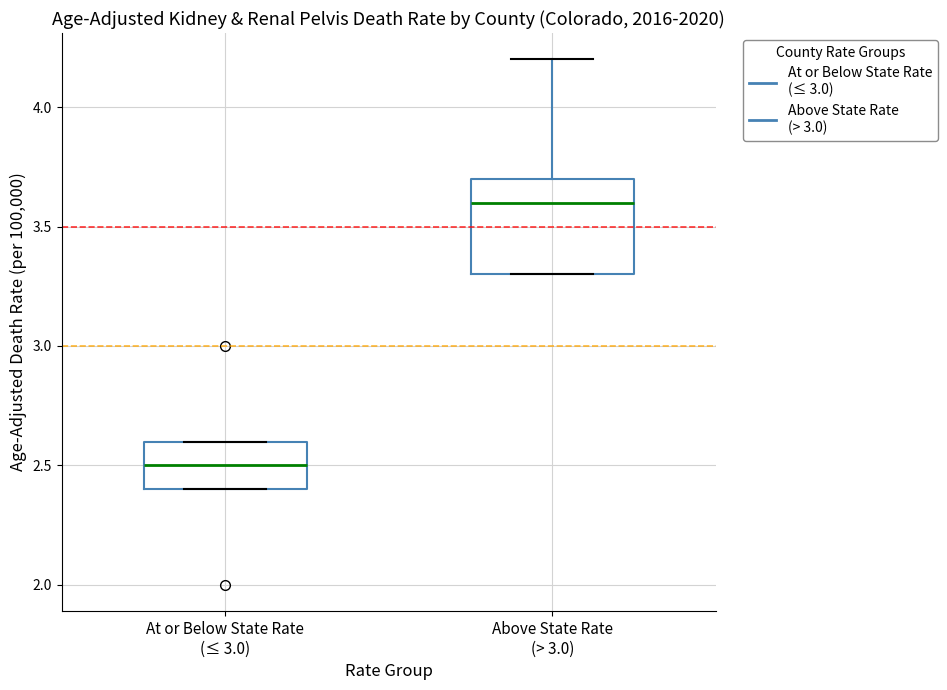

Comparing the boxes themselves (not the whiskers), which one is the tallest?

Above State Rate (> 3.0)